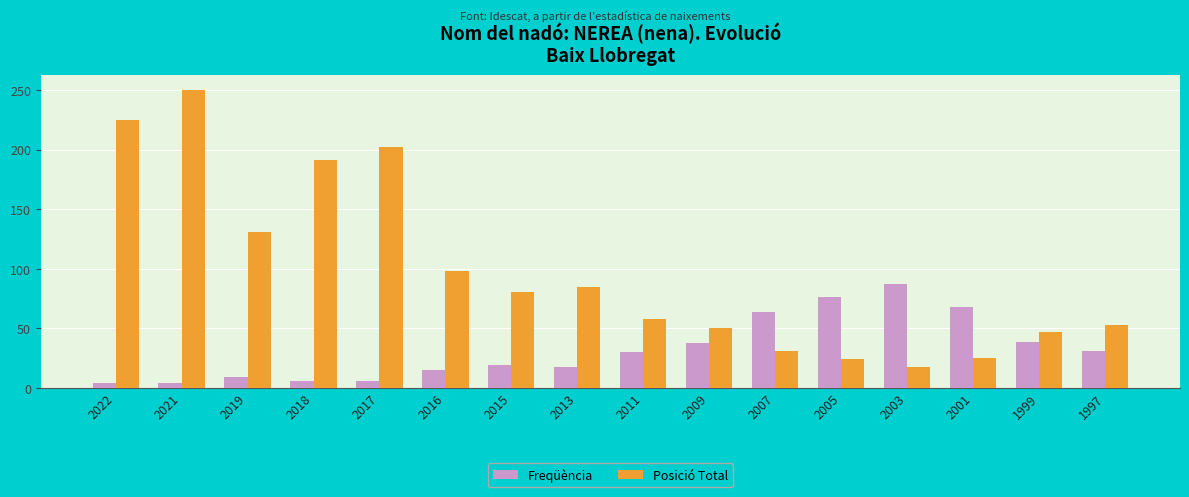

Between 2022 and 2009, which series saw the biggest shift?

Posició Total